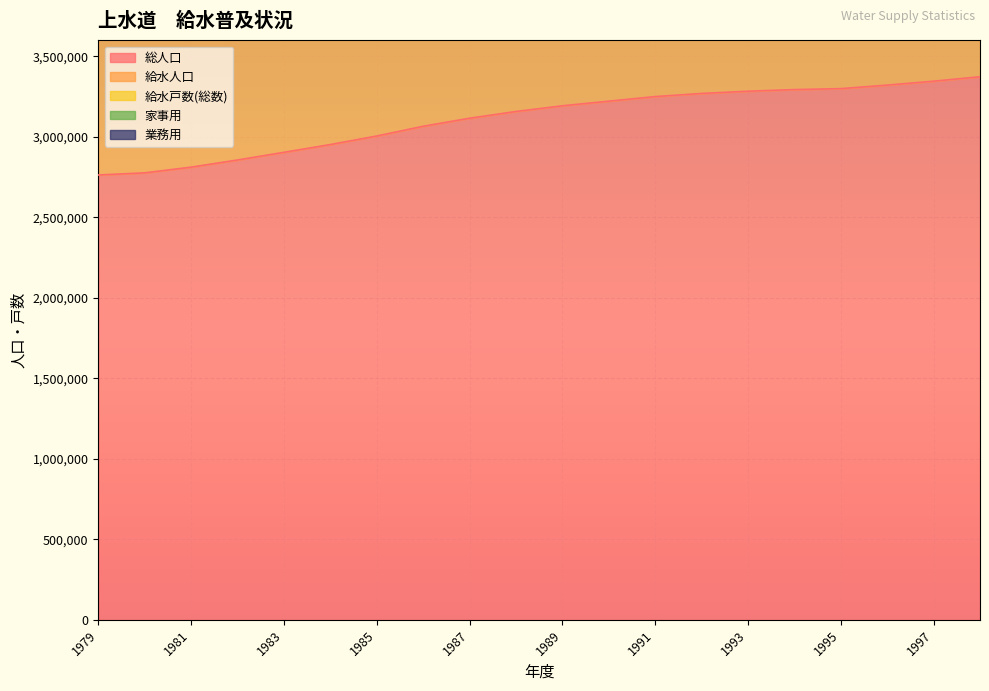

Where does the 給水戸数(総数) series first go above 8804014?

1990